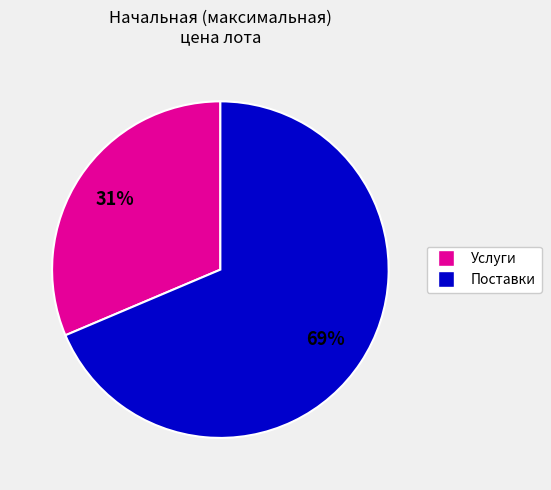

To the nearest percent, what is the average slice percentage?

50%